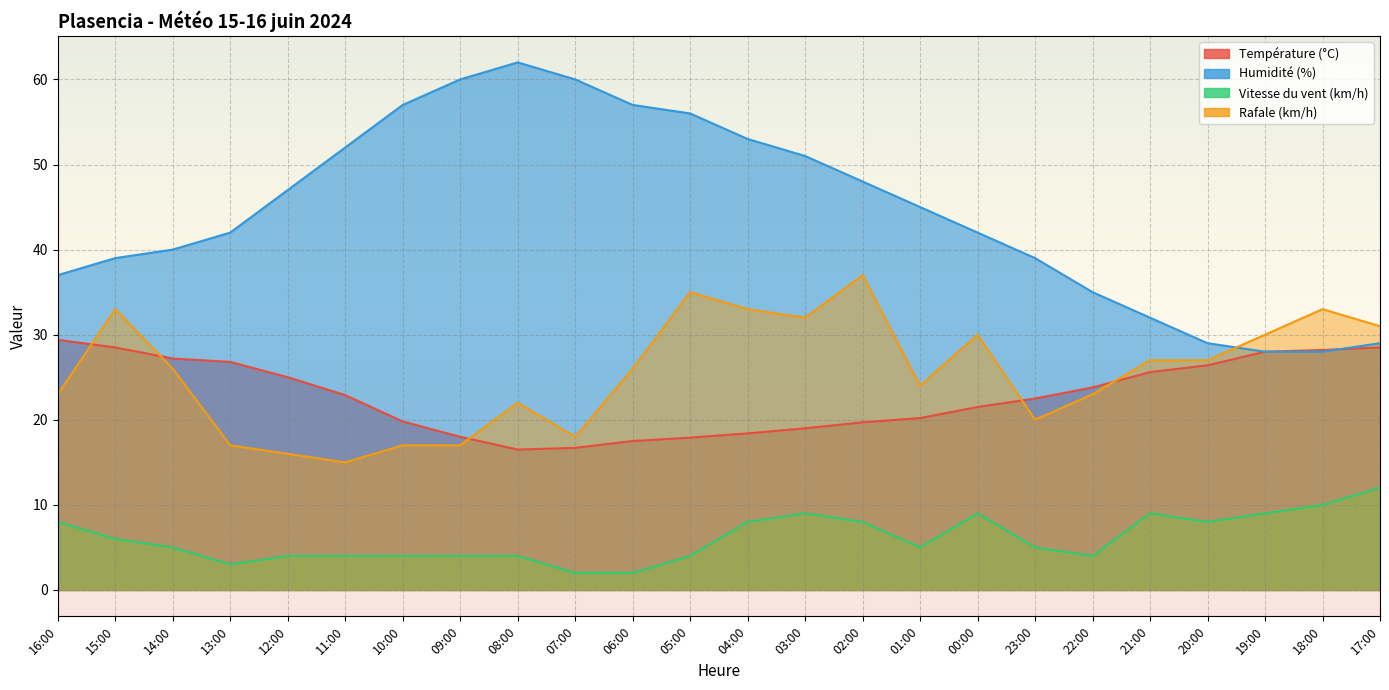

What is the average value of the Température (°C) series?

22.8